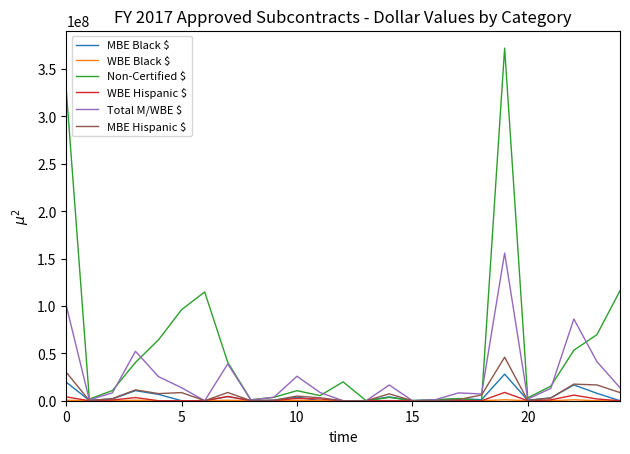

How many categories are shown in the chart?

25